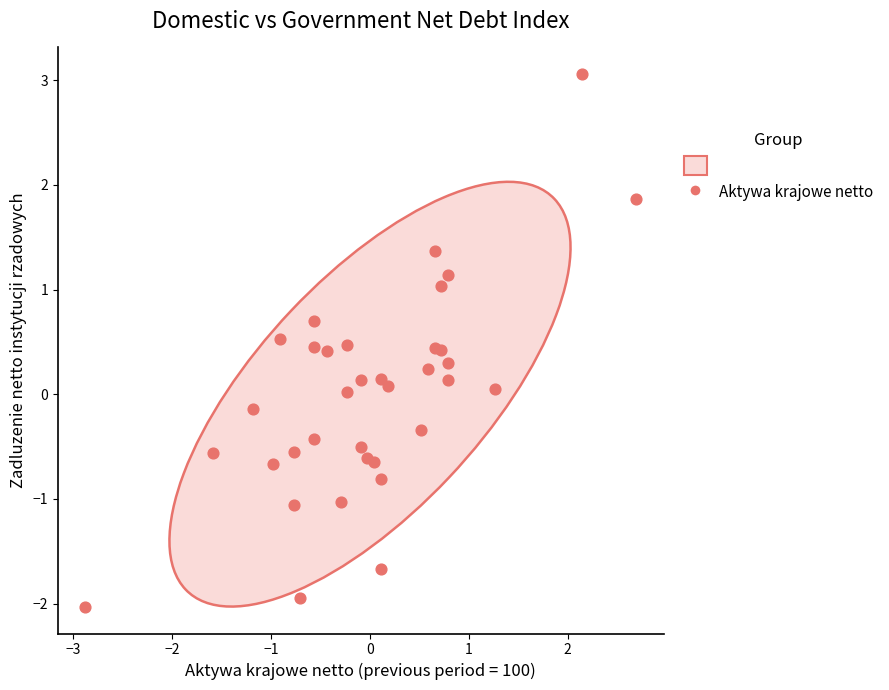

What is the range of Y values (max minus min)?

5.1